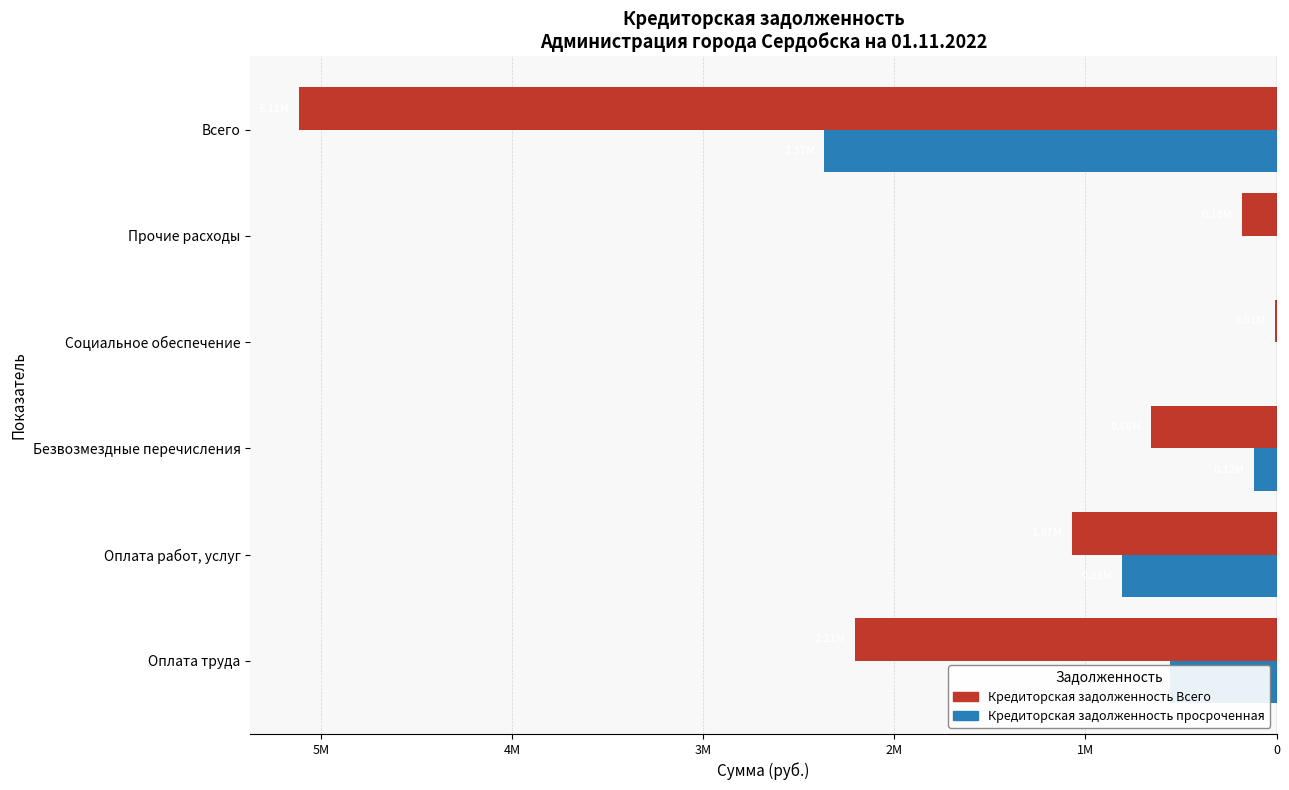

What are all the series names shown in the legend?

Кредиторская задолженность Всего, Кредиторская задолженность просроченная